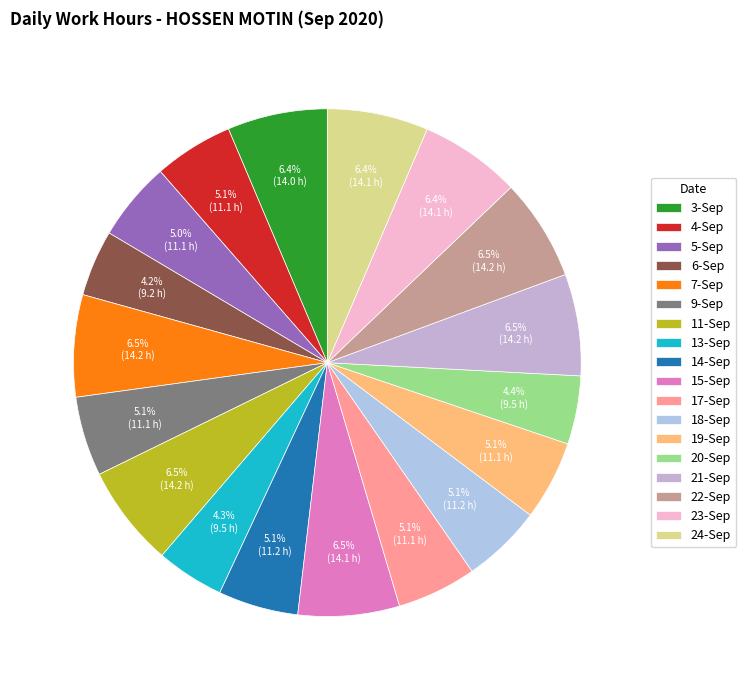

To the nearest percent, what is the difference between the 19-Sep and 11-Sep slice percentages?

1%